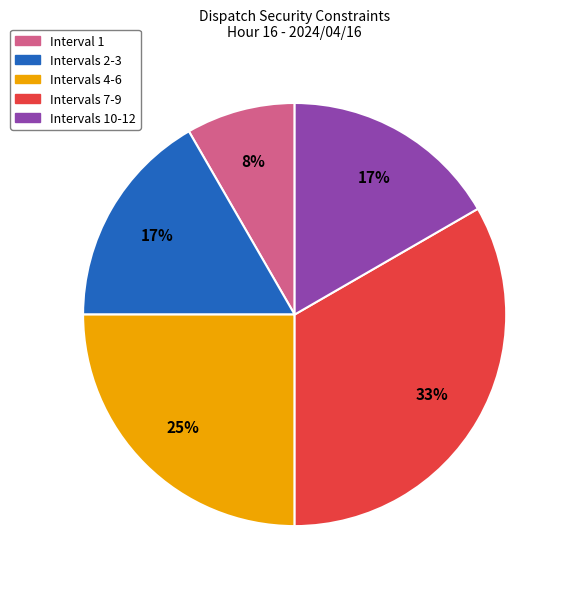

How many slices are in this pie chart?

5